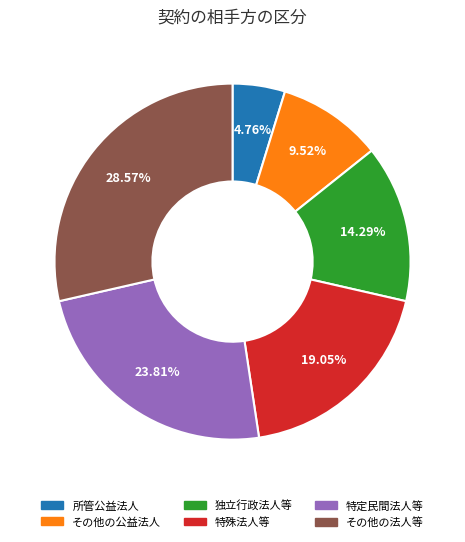

To the nearest percent, what is the average slice percentage?

17%